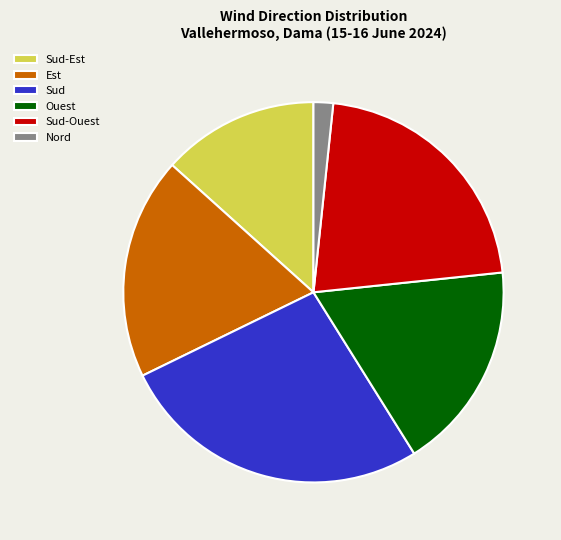

Is there a majority slice in this chart?

No